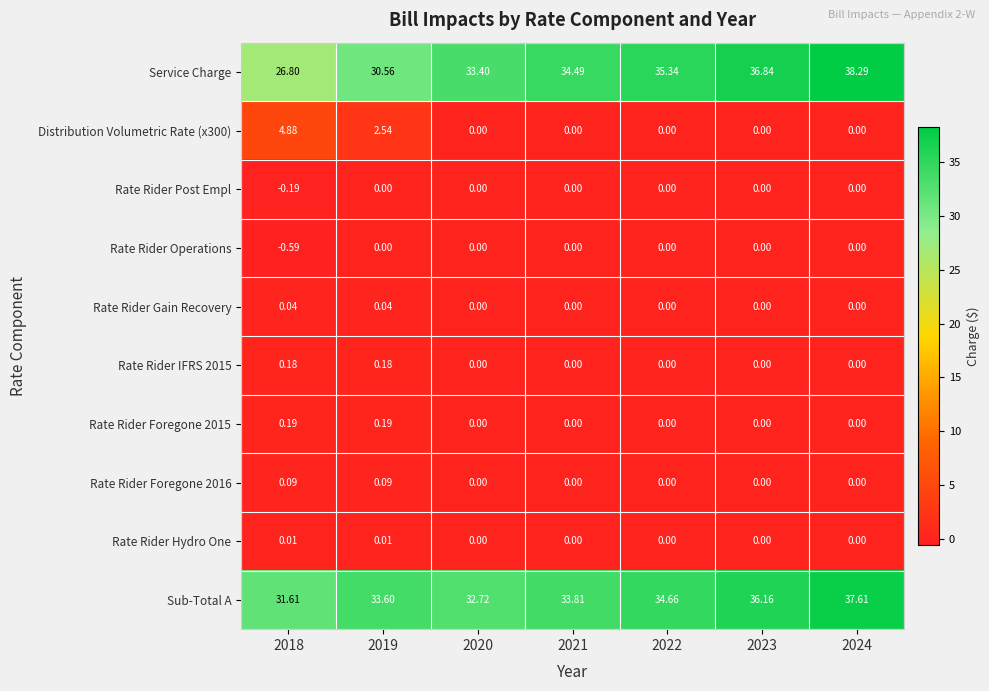

Between 2019 and 2021, which series saw the biggest shift?

Service Charge